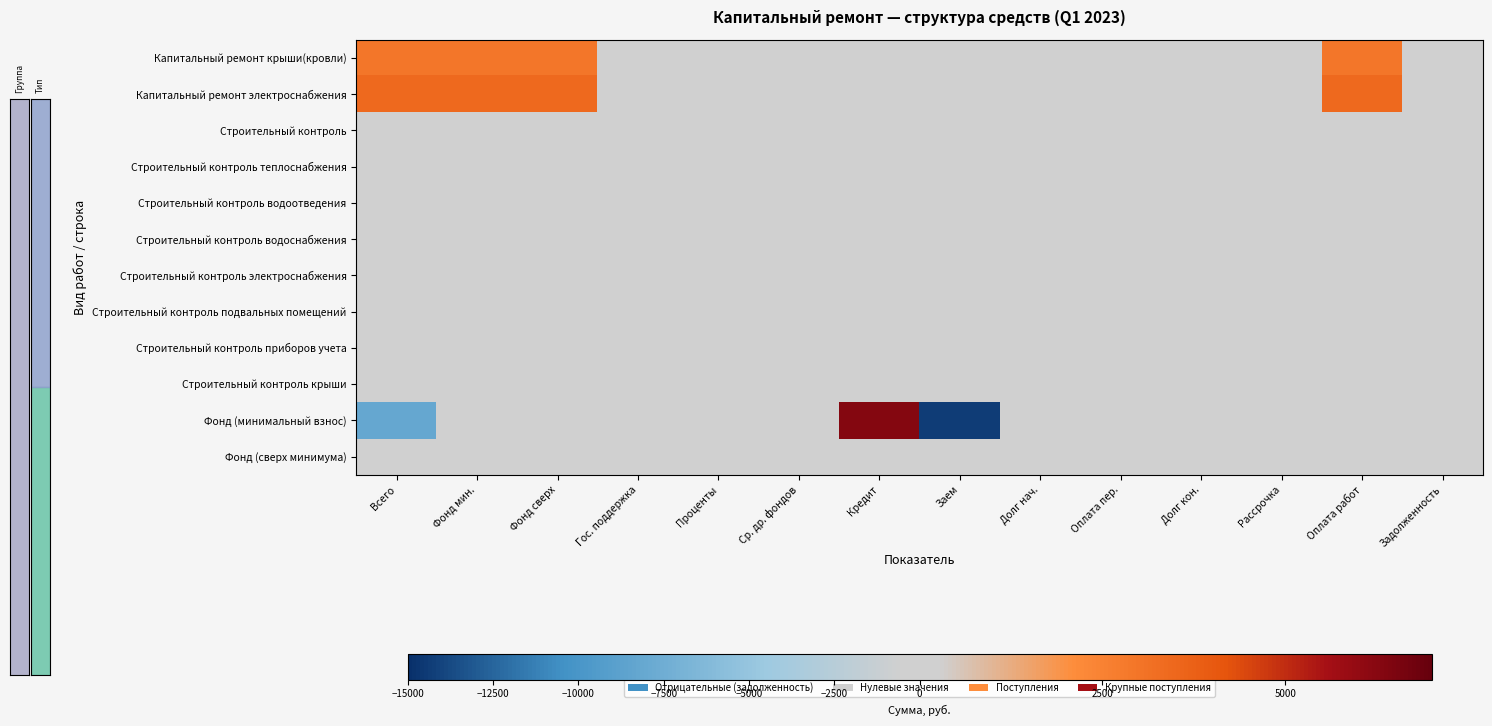

What is the greatest value displayed?

6320.1